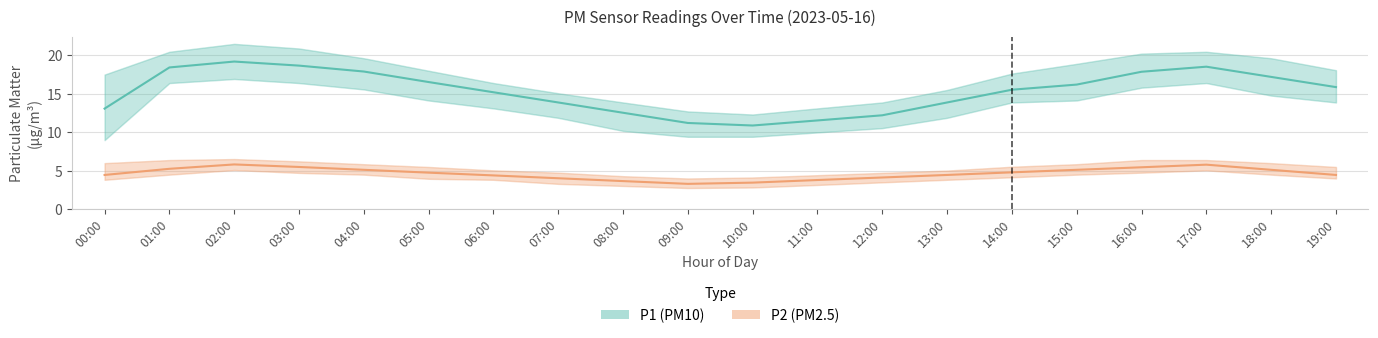

Which series has the largest range (max minus min)?

P1 (PM10)